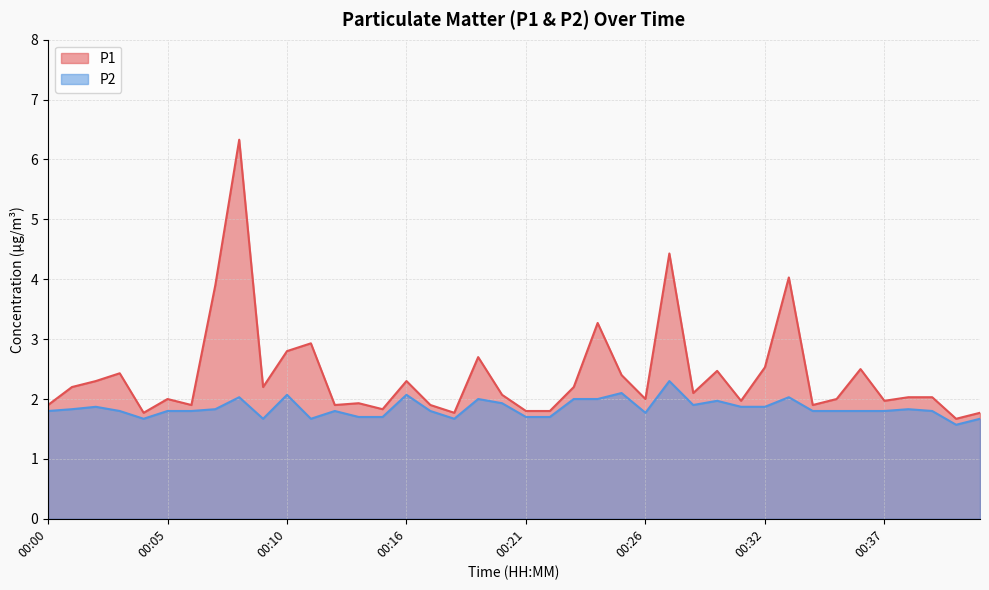

In P2, how many points are lower than both neighbors (excluding endpoints)?

7